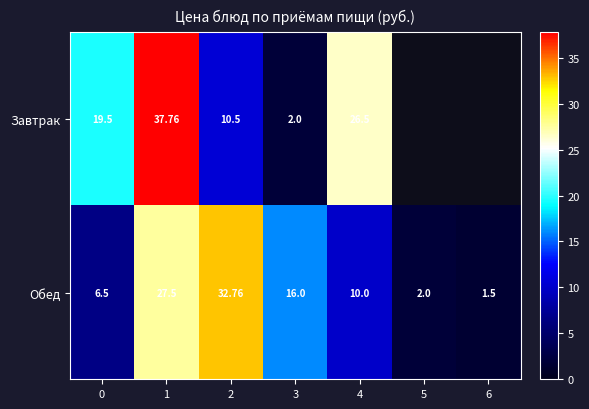

Rank the series at 4 from highest to lowest value.

Завтрак, Обед